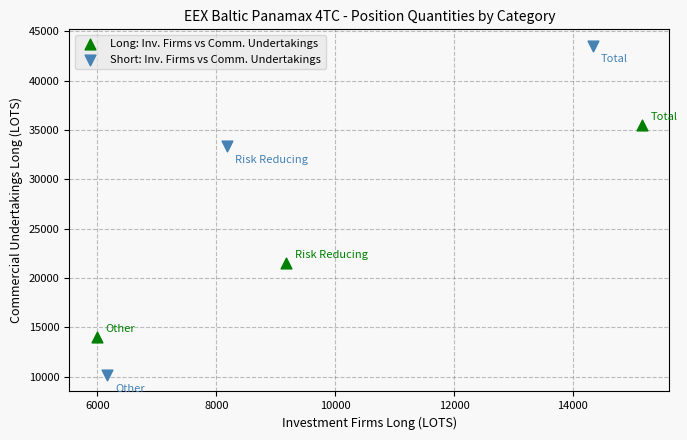

Which series reaches the maximum Y coordinate?

Short: Inv. Firms vs Comm. Undertakings